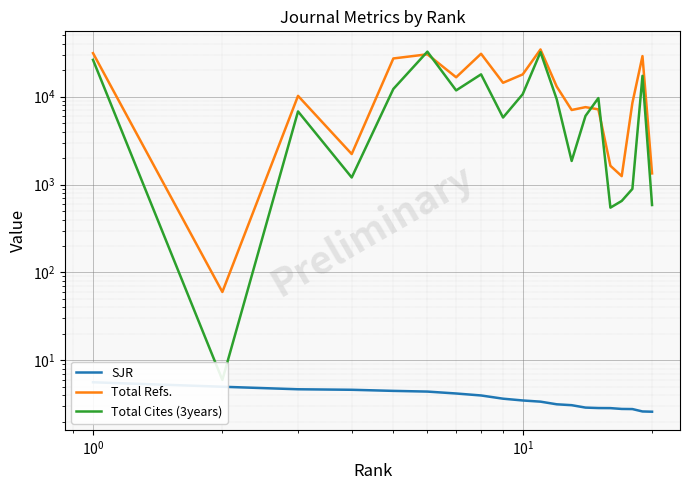

Which series has the widest spread of values?

Total Refs.